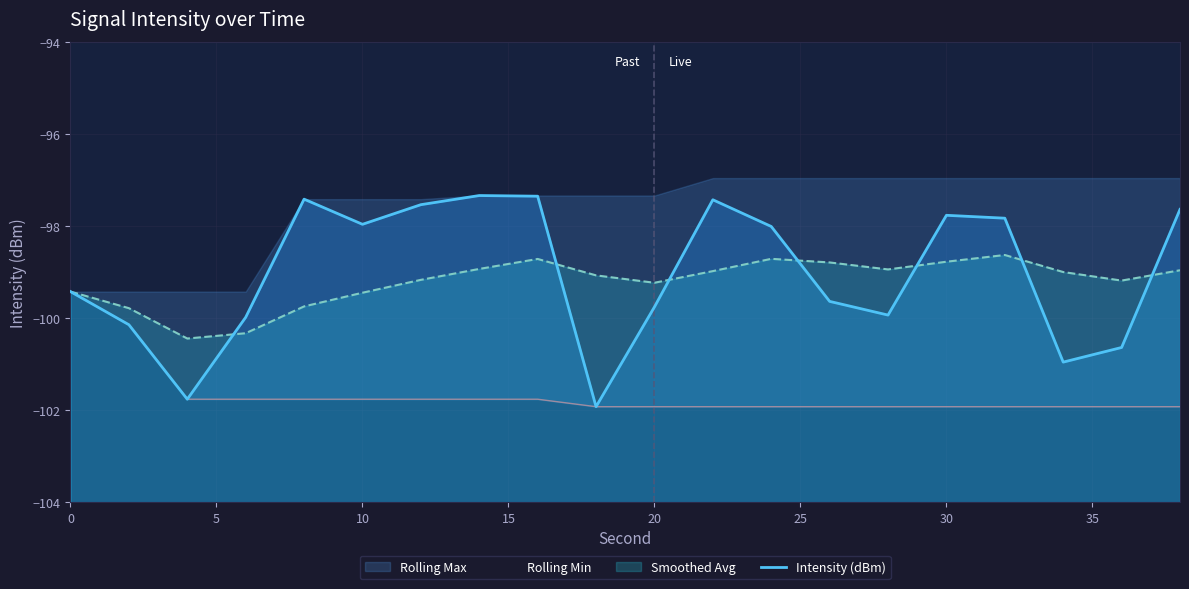

What is the lowest value of the Smoothed Avg series?

-100.4